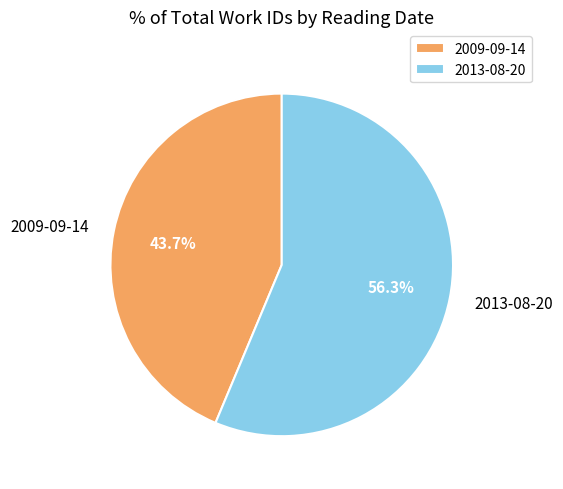

Approximately how many times larger is the value at 2009-09-14 compared to 2013-08-20?

0.8